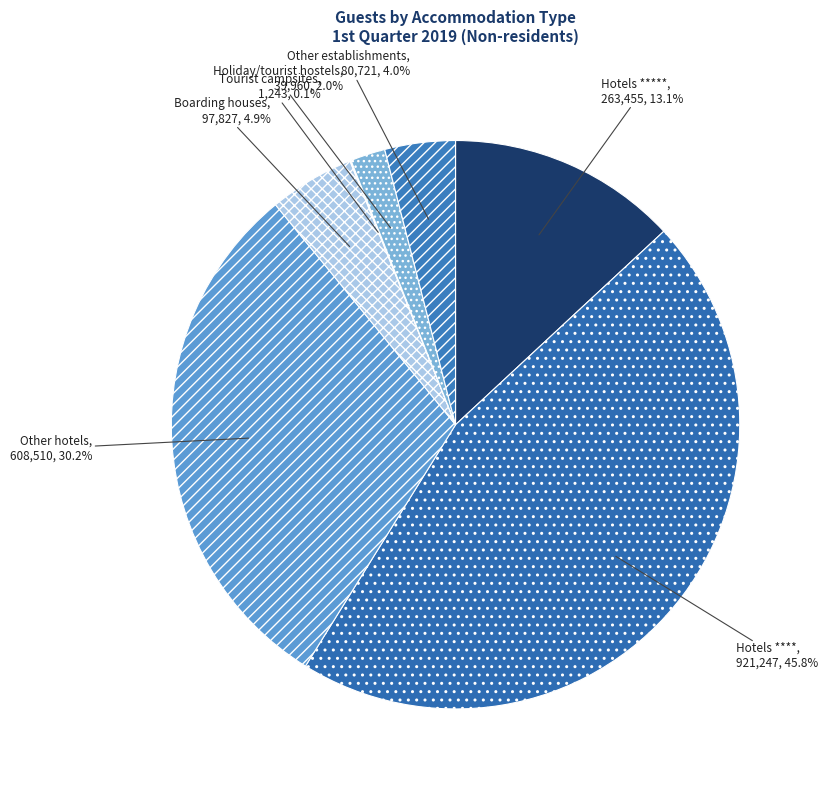

How much of the chart is everything except Hotels ****?

54.2%